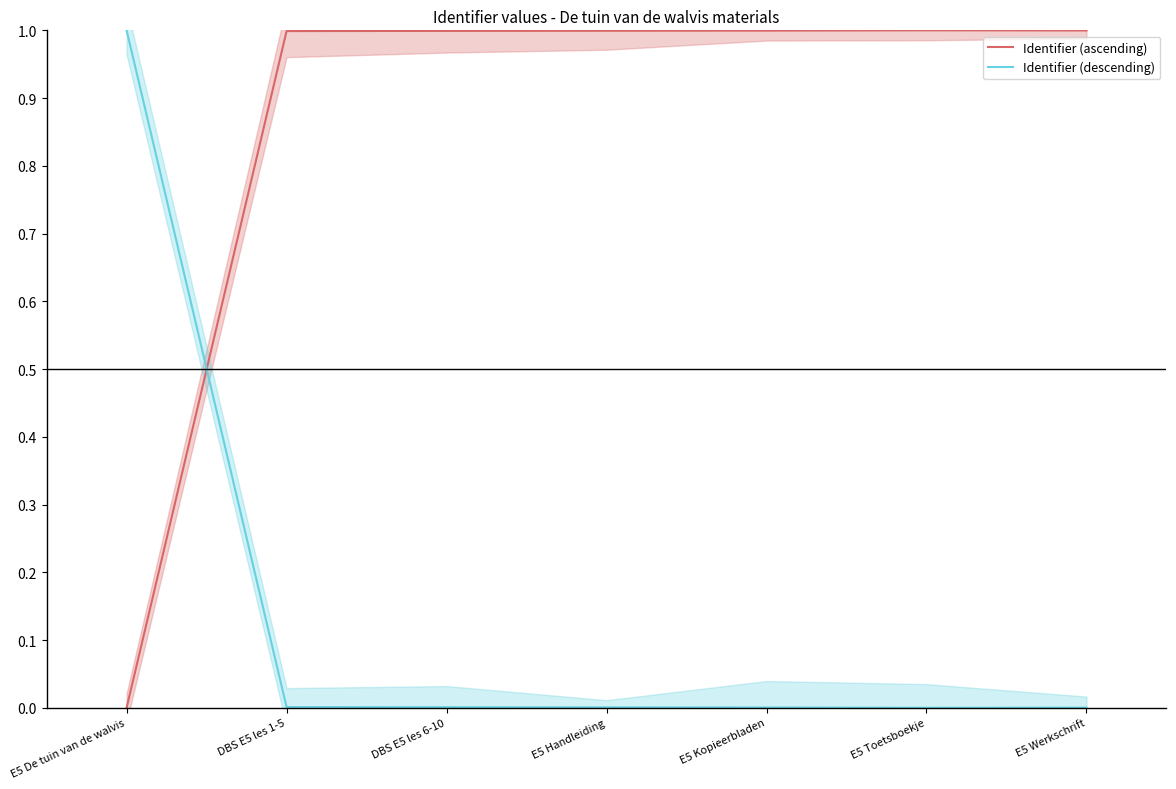

List the labels in order of Identifier (descending) value, smallest first.

E5 Toetsboekje, E5 Werkschrift, E5 Kopieerbladen, E5 Handleiding, DBS E5 les 6-10, DBS E5 les 1-5, E5 De tuin van de walvis